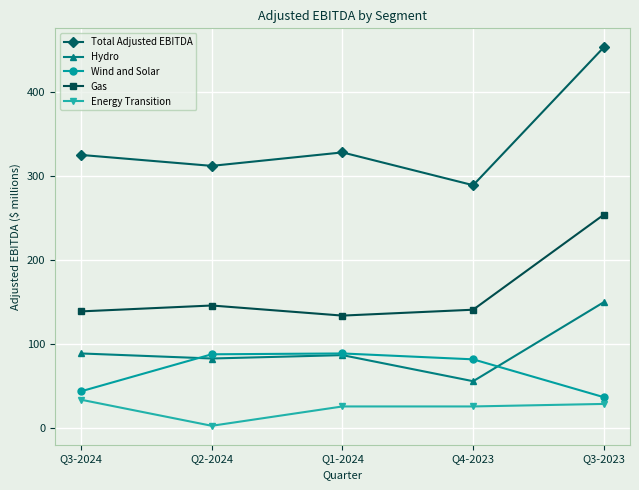

What value does the Hydro series have at Q2-2024?

83